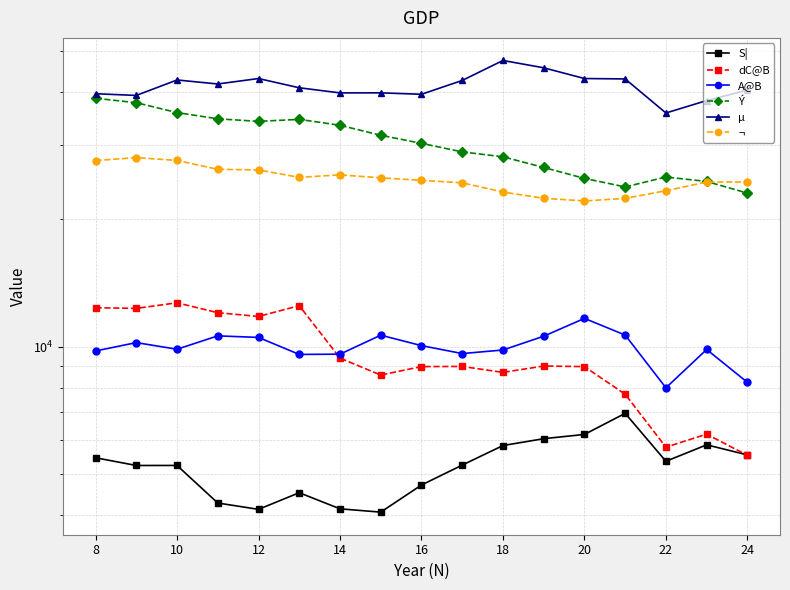

Reading right to left, list all the values displayed in this chart.

S|: 5545	5858	5356	6953	6199	6057	5835	5246	4707	4061	4135	4514	4123	4268	5236	5235	5460
dC@B: 5532	6209	5784	7714	8967	8996	8689	8975	8968	8564	9392	12496	11781	12025	12692	12311	12356
A@B: 8231	9843	7990	10647	11658	10580	9816	9627	10052	10640	9595	9582	10511	10601	9856	10219	9764
Ý: 23055	24565	25167	23845	24980	26511	28093	28856	30228	31587	33355	34444	34071	34549	35743	37715	38629
µ: 40393	38157	35660	42925	43017	45607	47461	42570	39482	39793	39782	40906	43018	41760	42682	39238	39597
¬: 24496	24485	23360	22408	22092	22419	23189	24388	24714	25058	25464	25121	26157	26248	27544	27970	27525